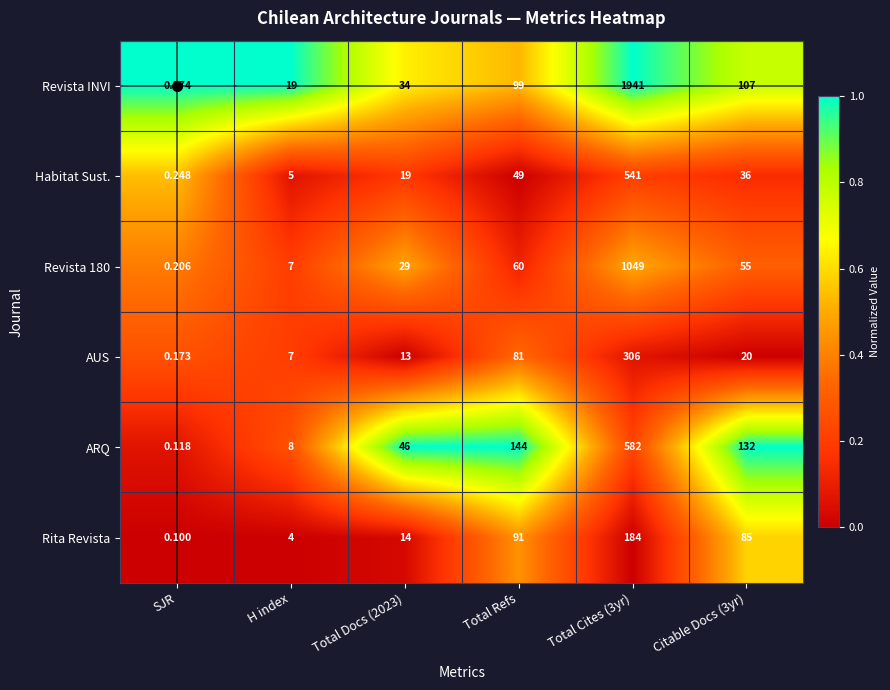

Where does the ARQ series first go above 132?

Total Refs